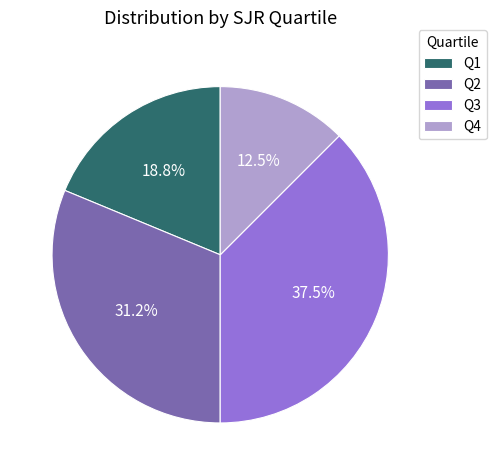

To the nearest percent, what portion does Q2 represent?

31%